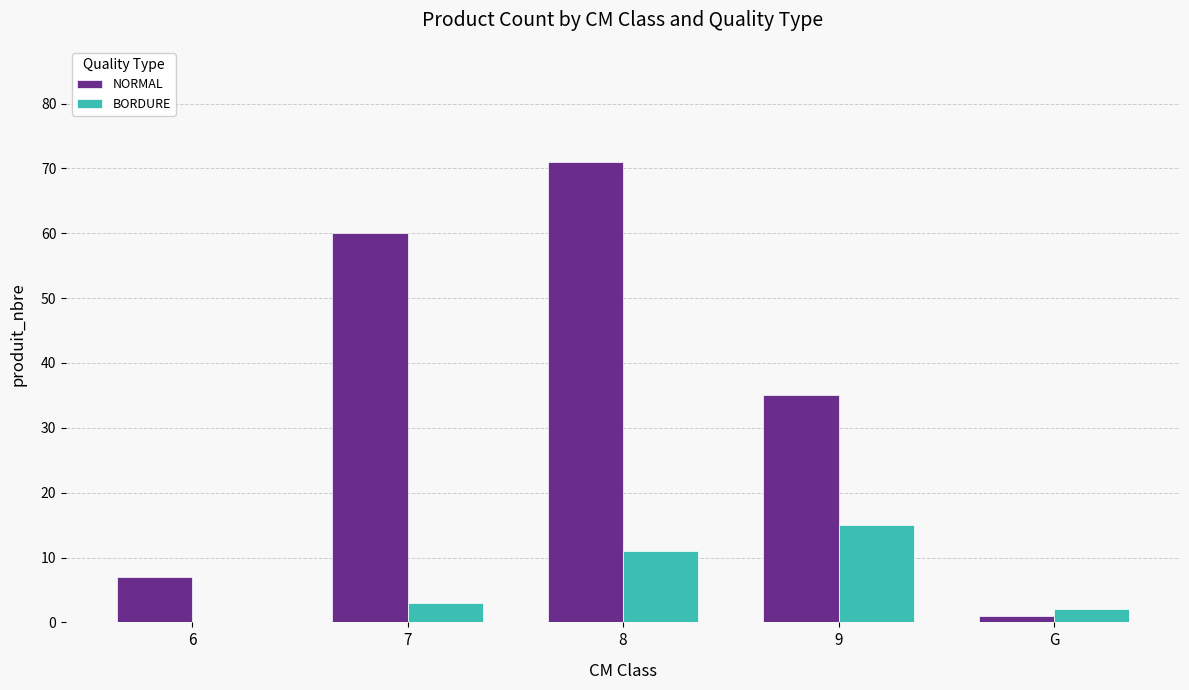

Which series changed the most between 6 and 8?

NORMAL